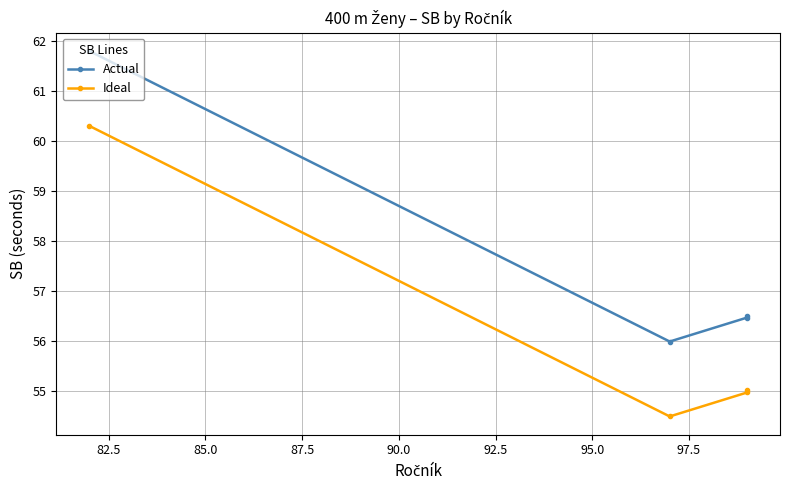

Which series has the largest total across all categories?

Actual